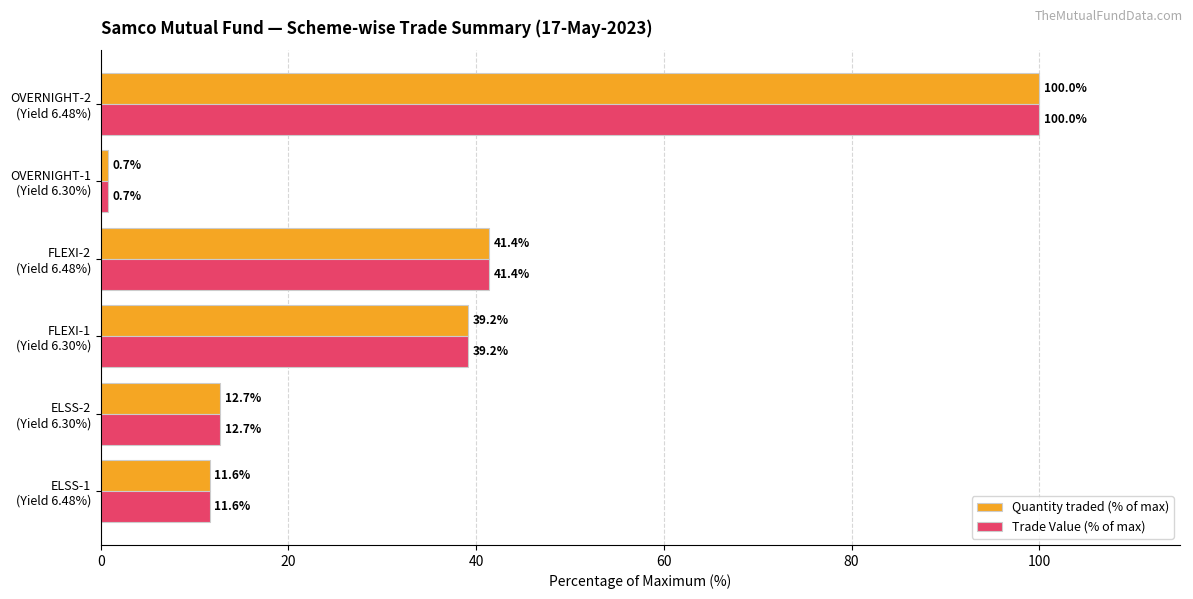

At how many categories does at least one series exceed 12?

4